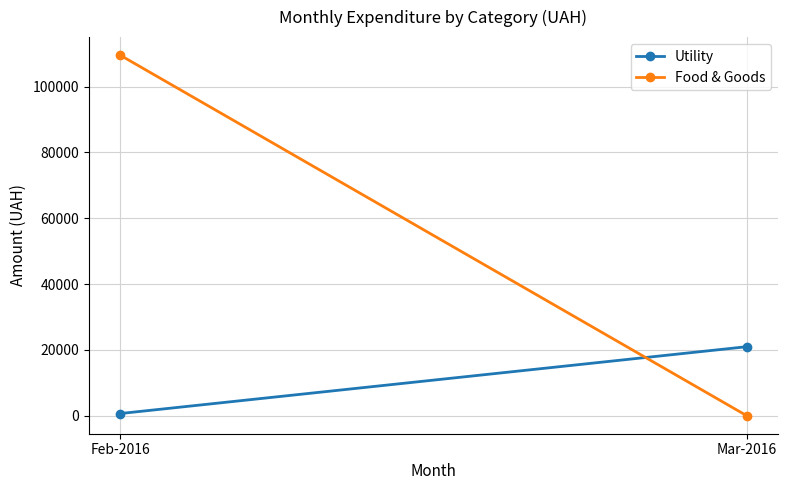

What is the sum of the Food & Goods values at Feb-2016 and Mar-2016?

109543.1